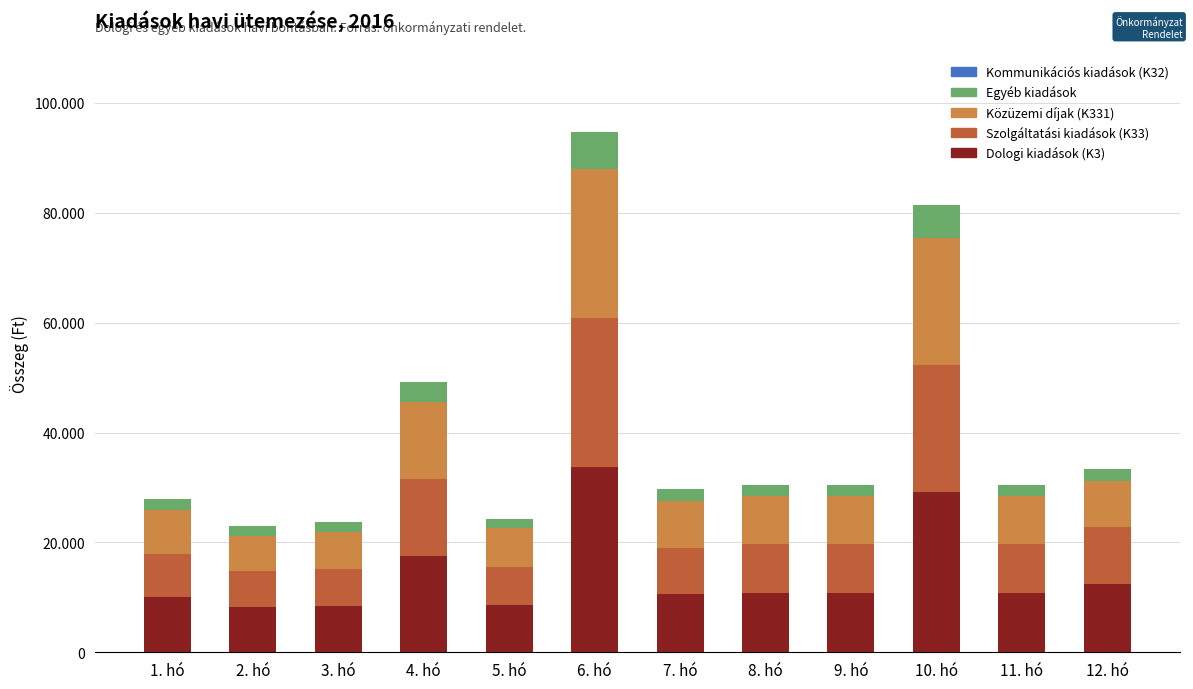

Are the bars horizontal?

No